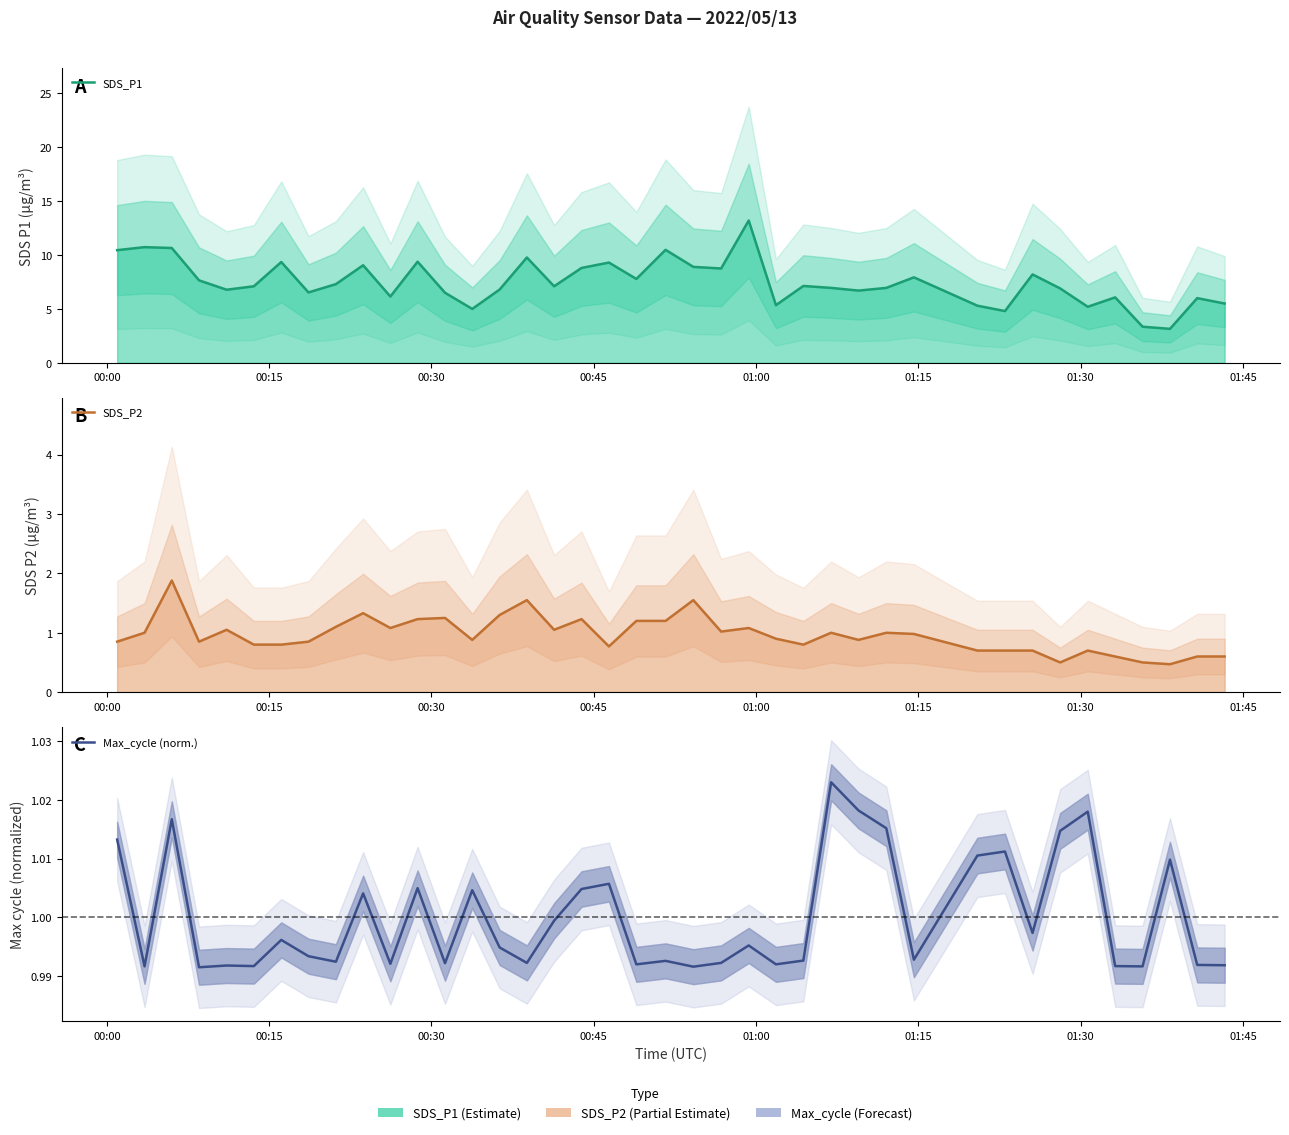

List the series in order of their peak value, highest first.

SDS_P1, SDS_P2, Max_cycle (norm.)